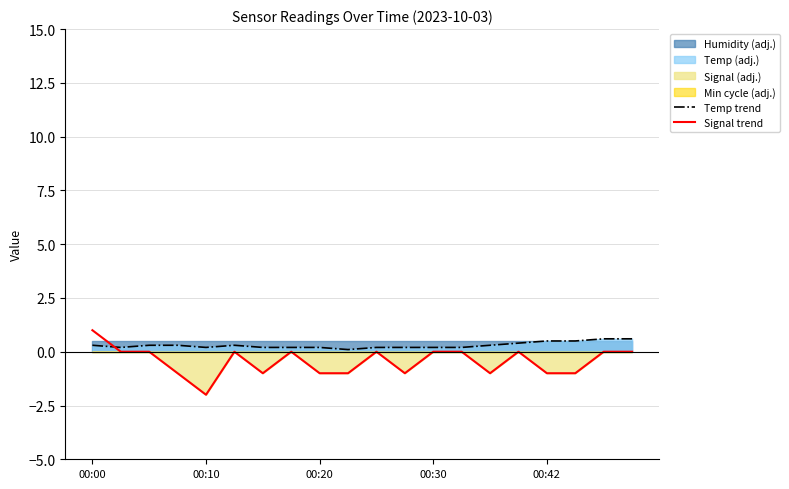

At which label is Temp trend closest to 0?

9